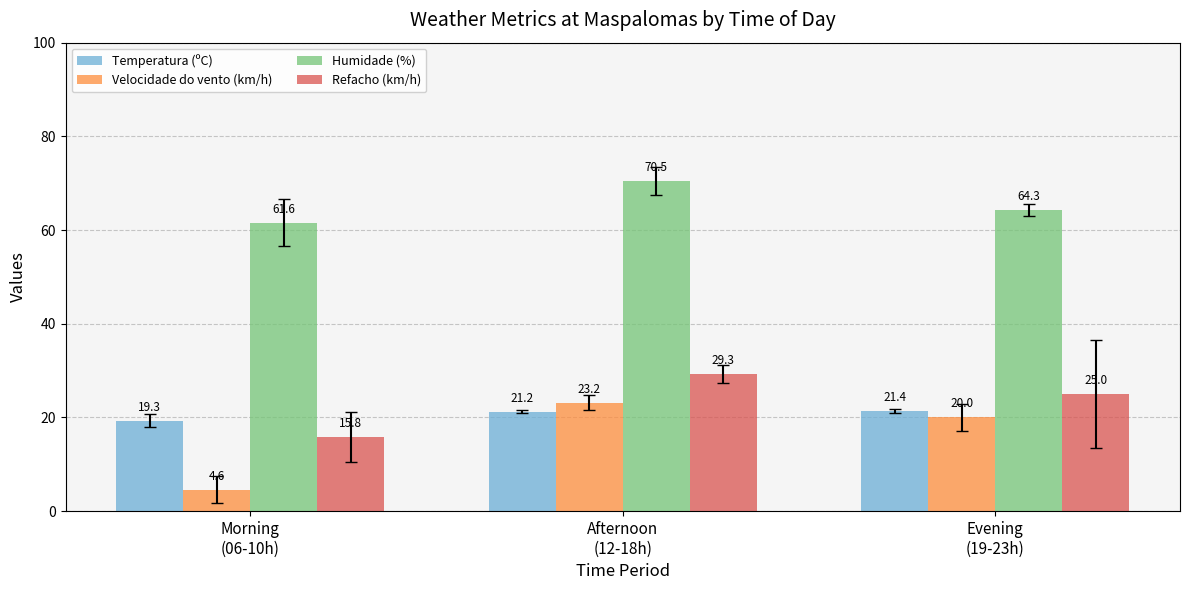

Is it true that Humidade (%) equals 70.5 at Afternoon
(12-18h)?

True